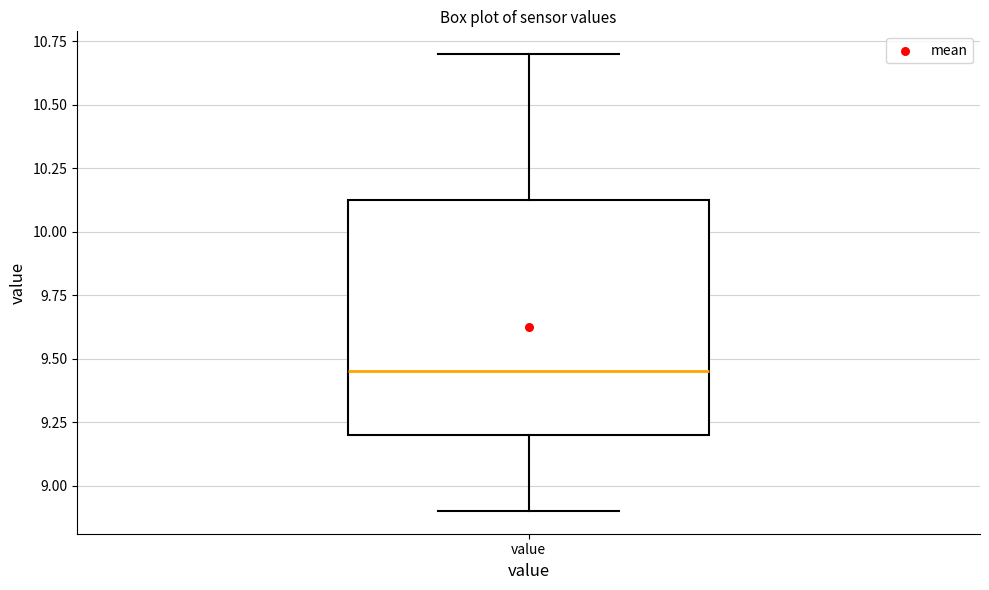

Transcribe this box plot: give where the median line is, the range the box spans, and where the two whiskers end, as read against the y-axis. The values are not printed on the chart, so give them approximately, as read against the axis.

median 9.45, box 9.20 to 10.15, whiskers 8.90 to 10.70